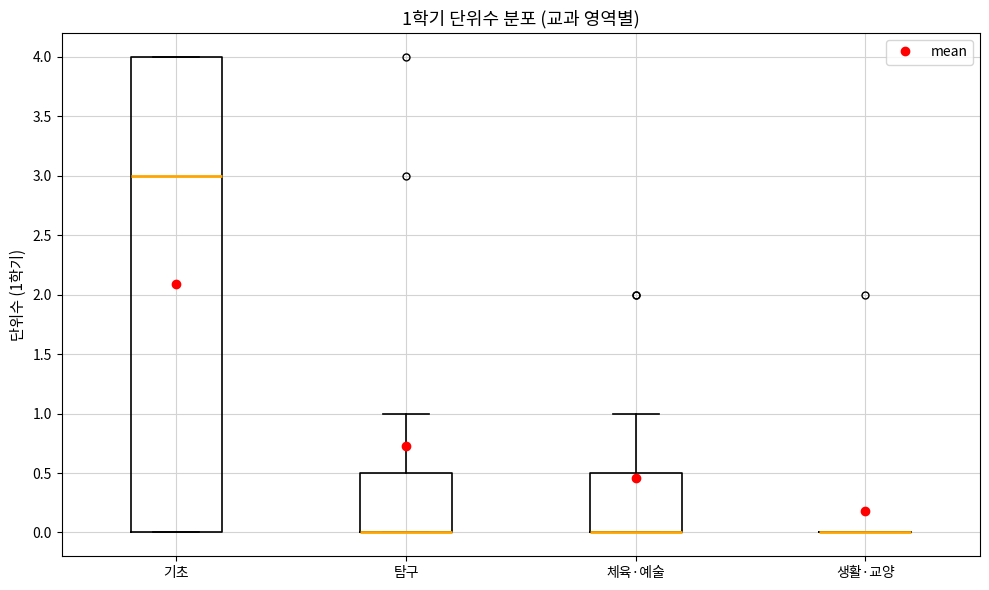

Comparing the boxes themselves (not the whiskers), which one is the tallest?

기초